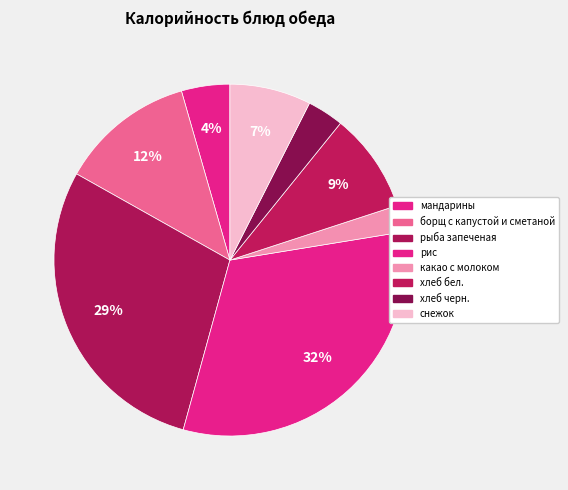

True or false: хлеб бел. accounts for 1% of the total.

False